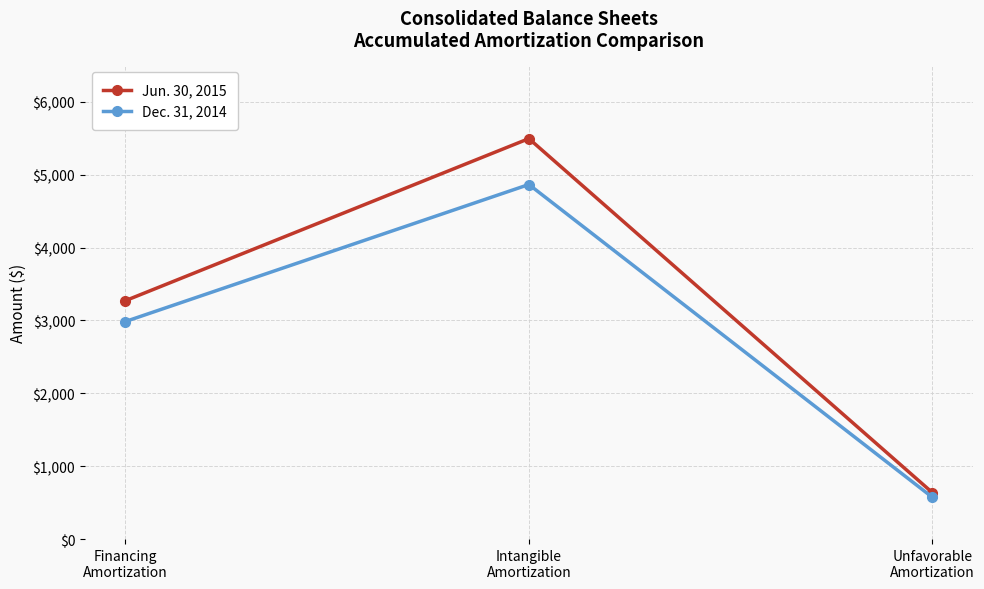

What position from the right is Intangible
Amortization?

2